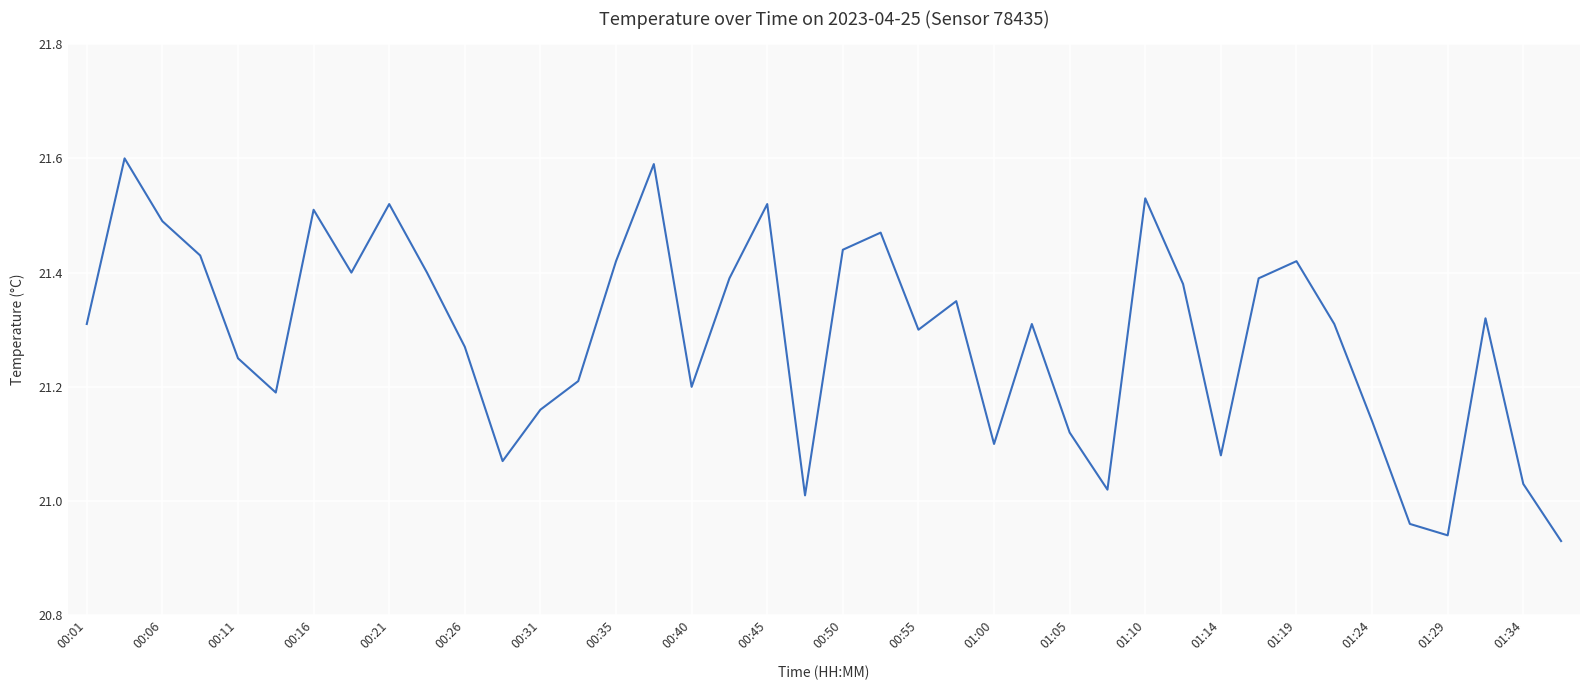

What is the difference between the maximum and minimum values?

0.7